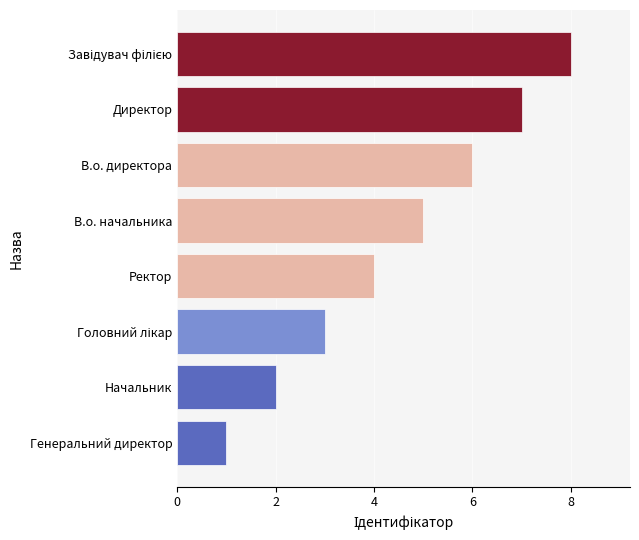

Is it true that the value at Генеральний директор is 2?

False